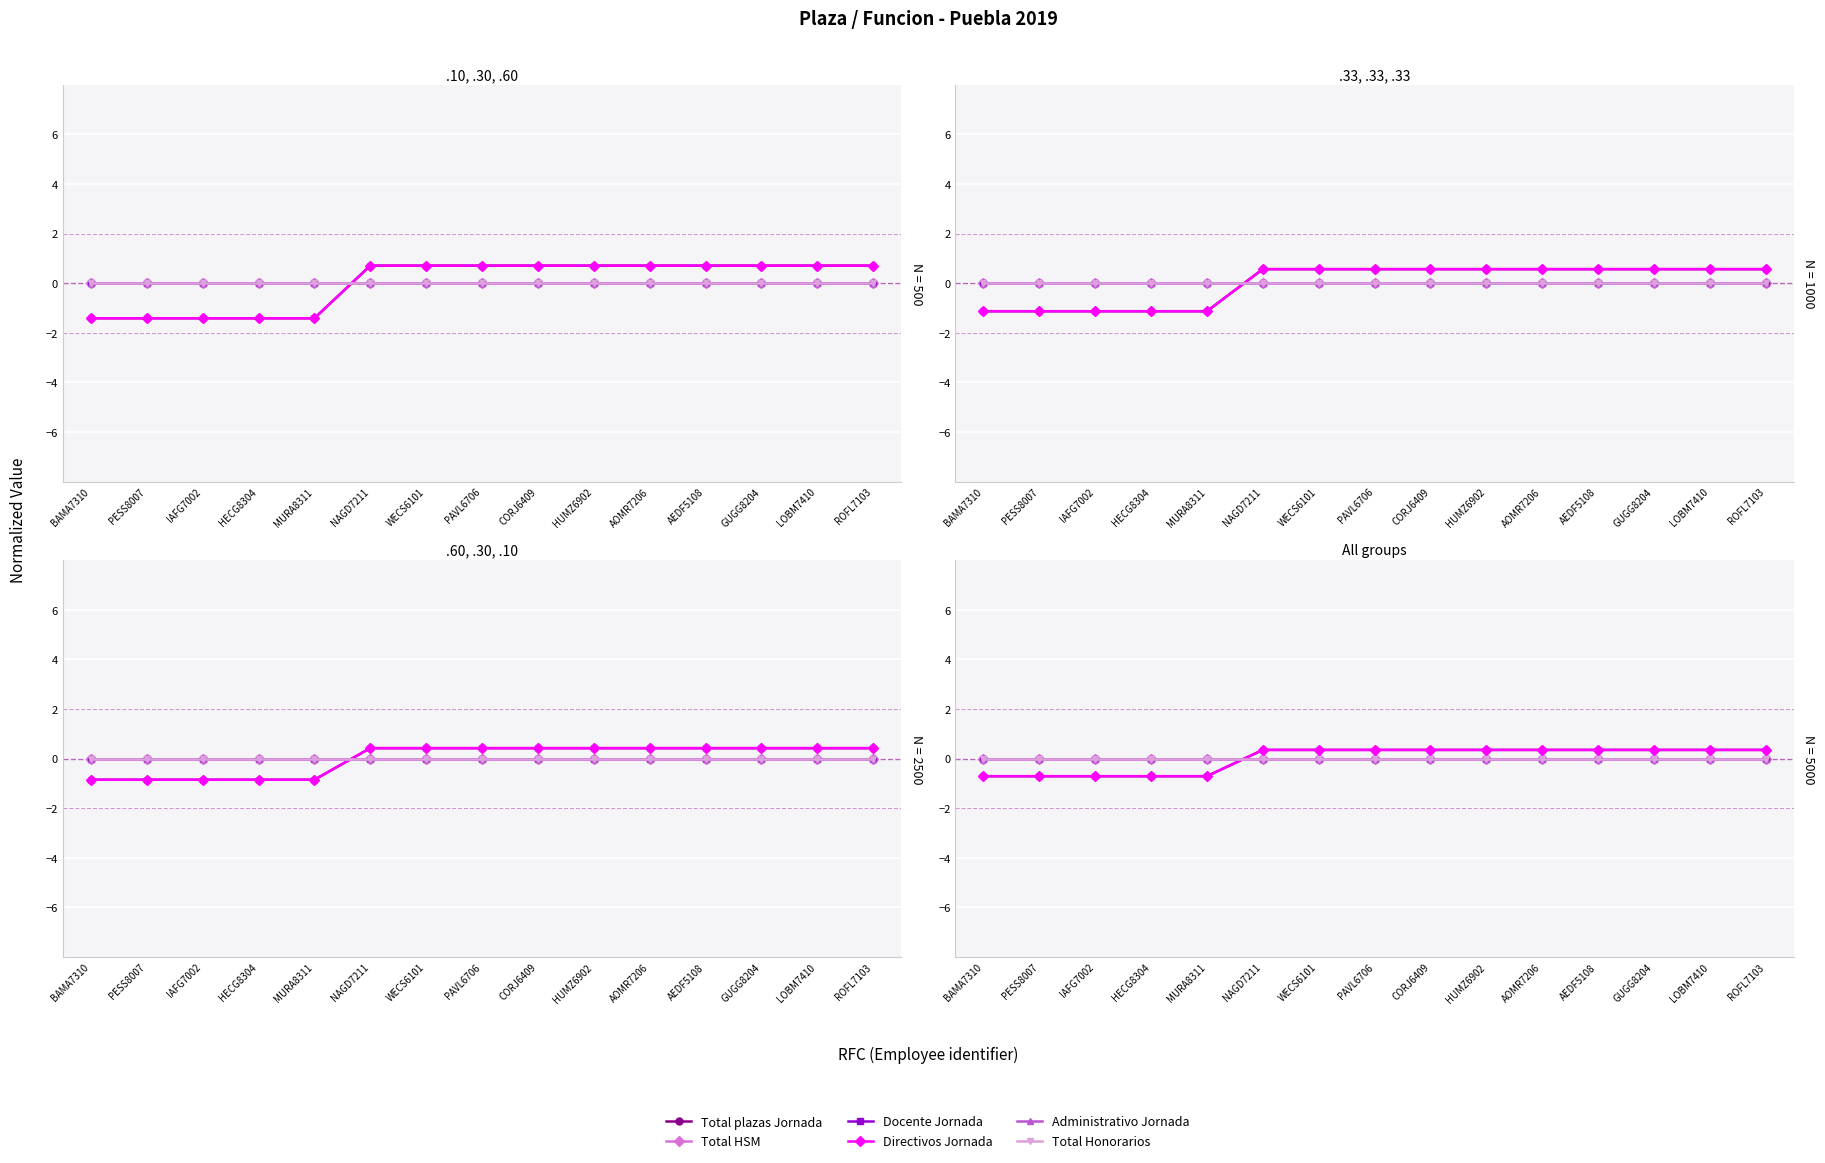

Count the number of categories in the chart.

15